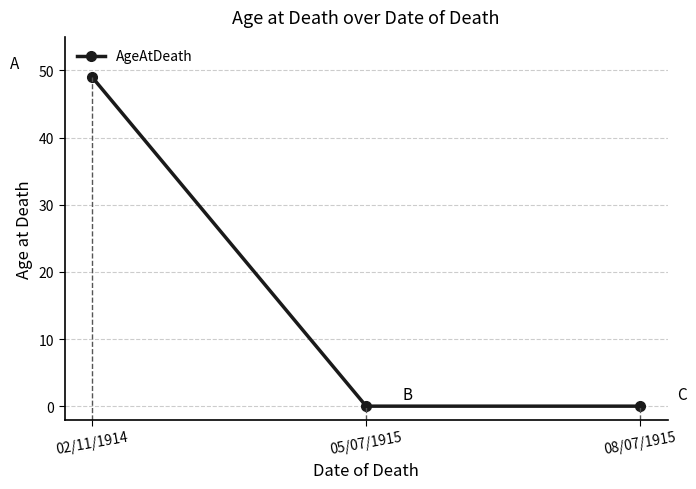

Which has a higher value, 08/07/1915 or 02/11/1914?

02/11/1914